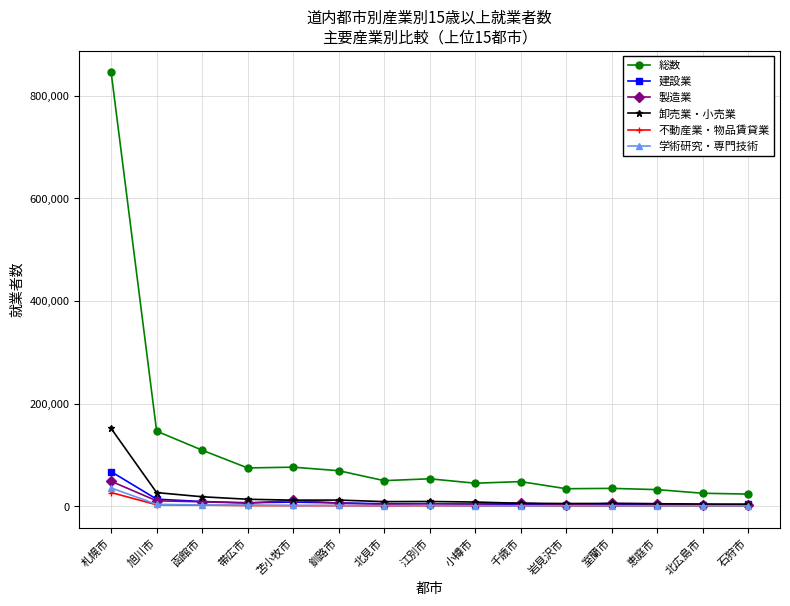

How many distinct data groups are displayed?

6